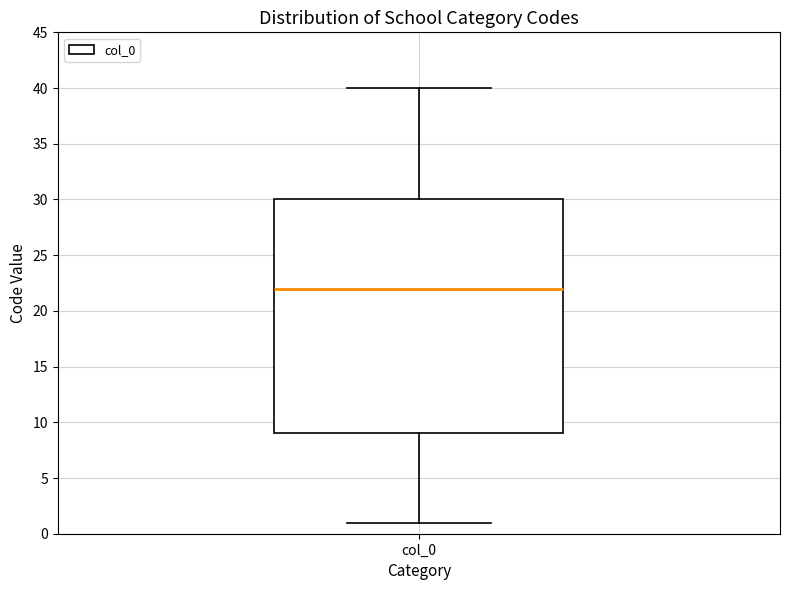

Transcribe this box plot: give where the median line is, the range the box spans, and where the two whiskers end, as read against the y-axis. The values are not printed on the chart, so give them approximately, as read against the axis.

median 22, box 9 to 30, whiskers 1 to 40